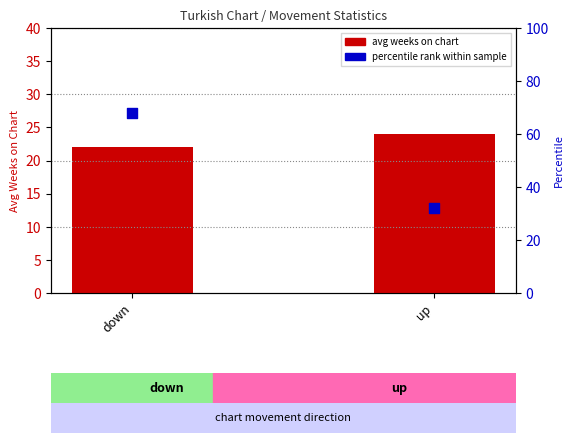

What is the total value across all series at up?

56.0